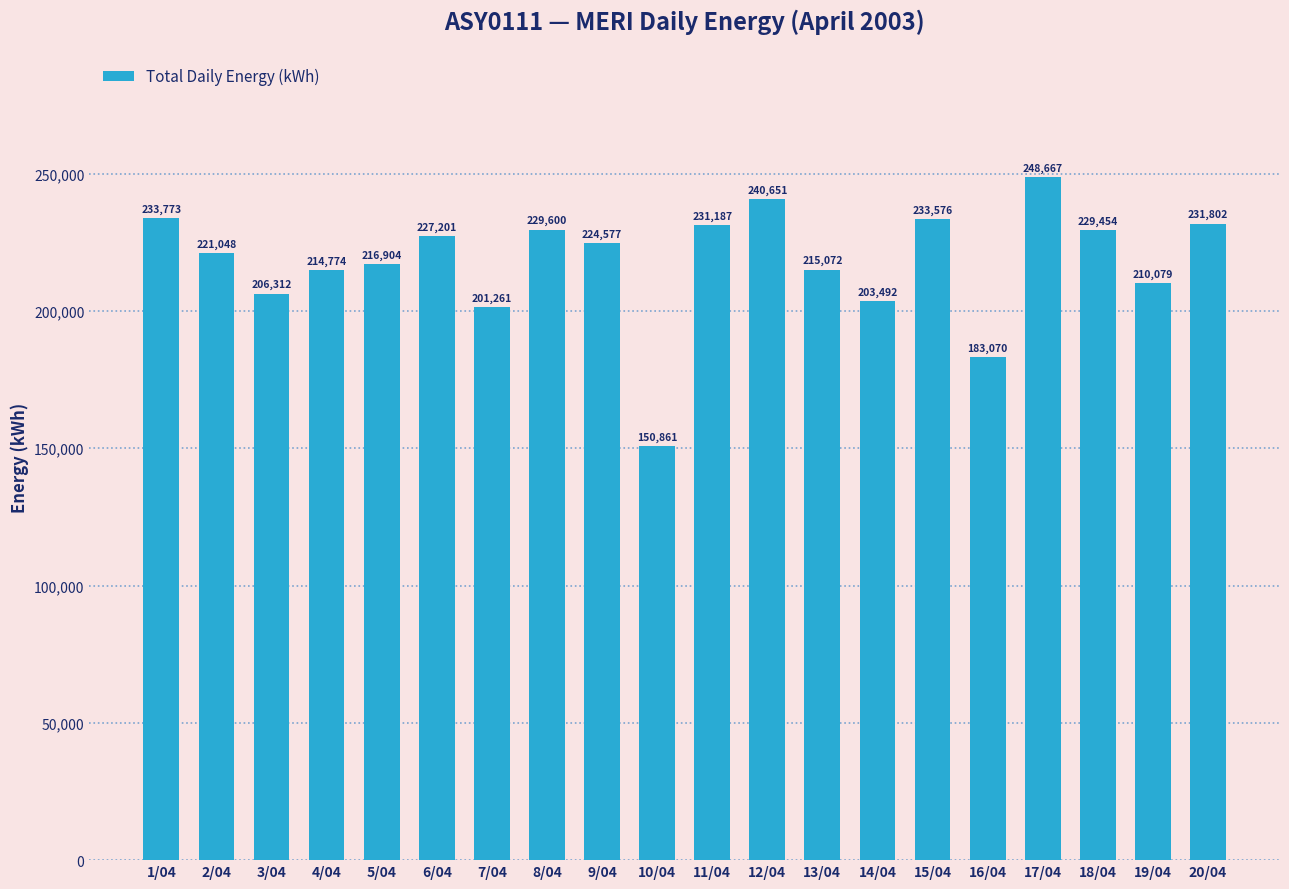

Which has a higher value, 4/04 or 9/04?

9/04